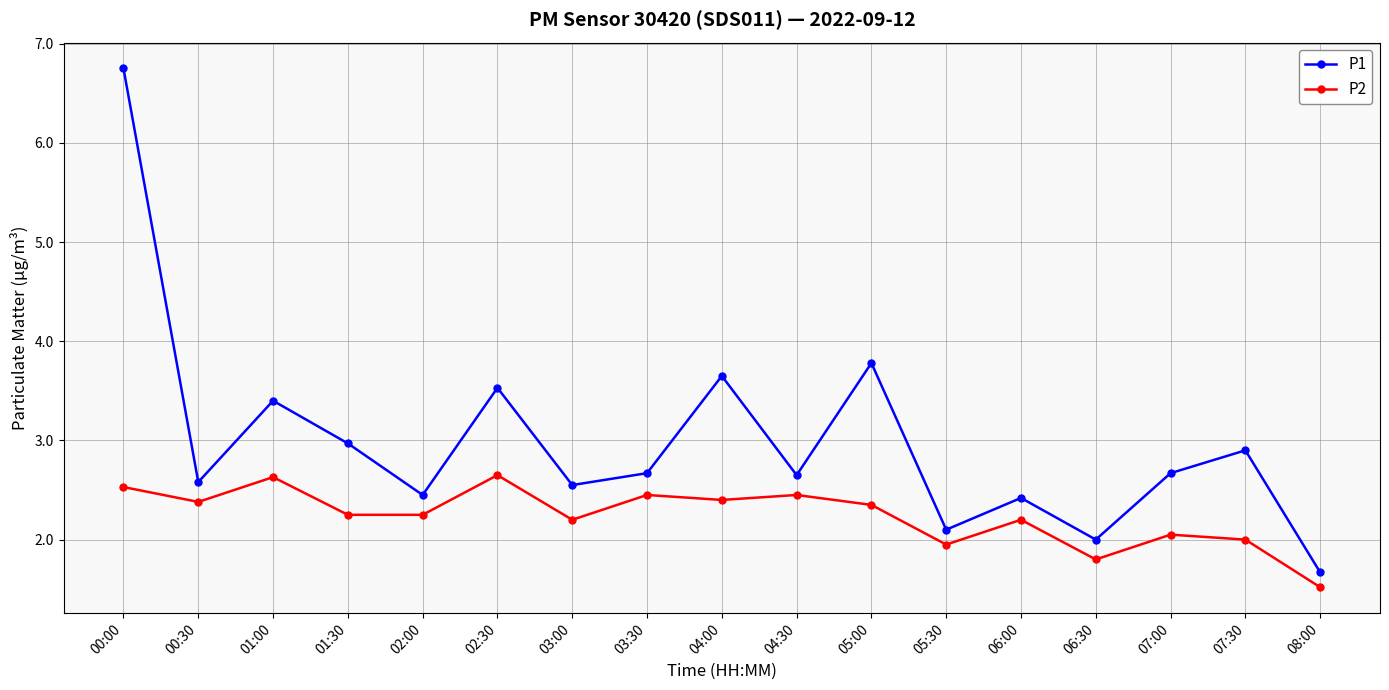

Which series has the largest range (max minus min)?

P1